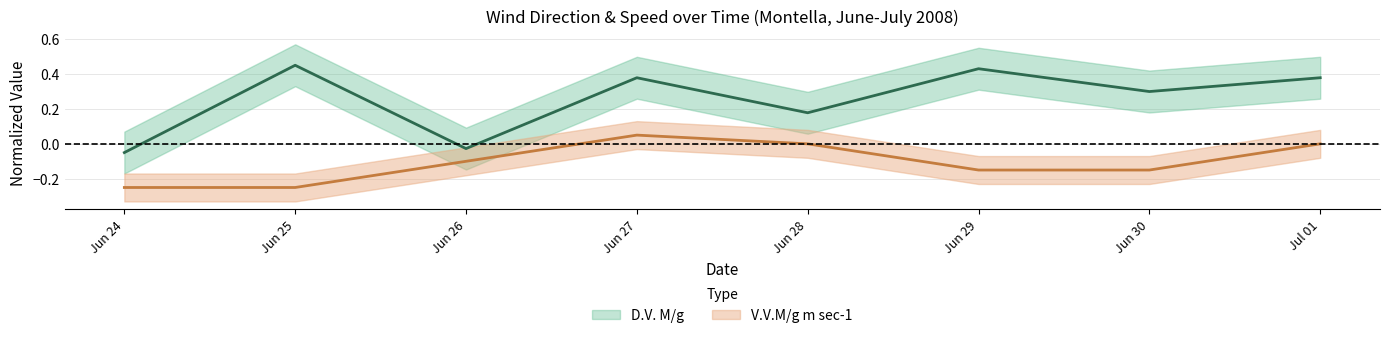

How many positive values does the V.V.M/g m sec-1 series have?

3